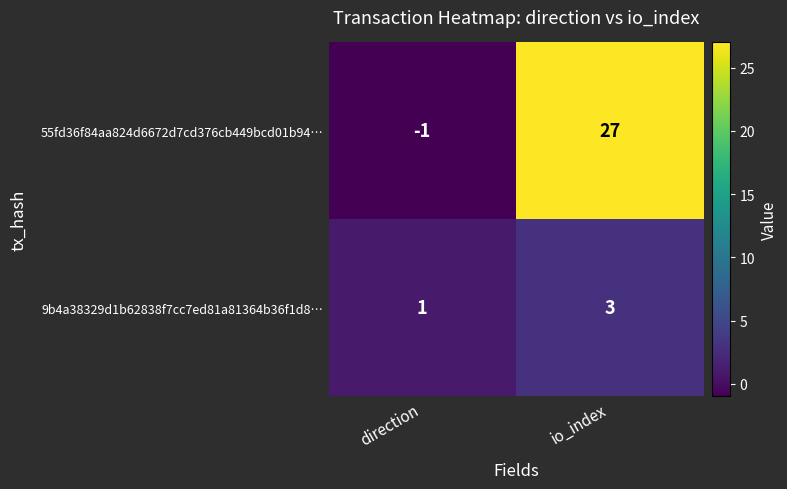

Reading left to right, transcribe all the data shown in this chart.

55fd36f84aa824d6672d7cd376cb449bcd01b94…: direction=-1	io_index=27
9b4a38329d1b62838f7cc7ed81a81364b36f1d8…: direction=1	io_index=3